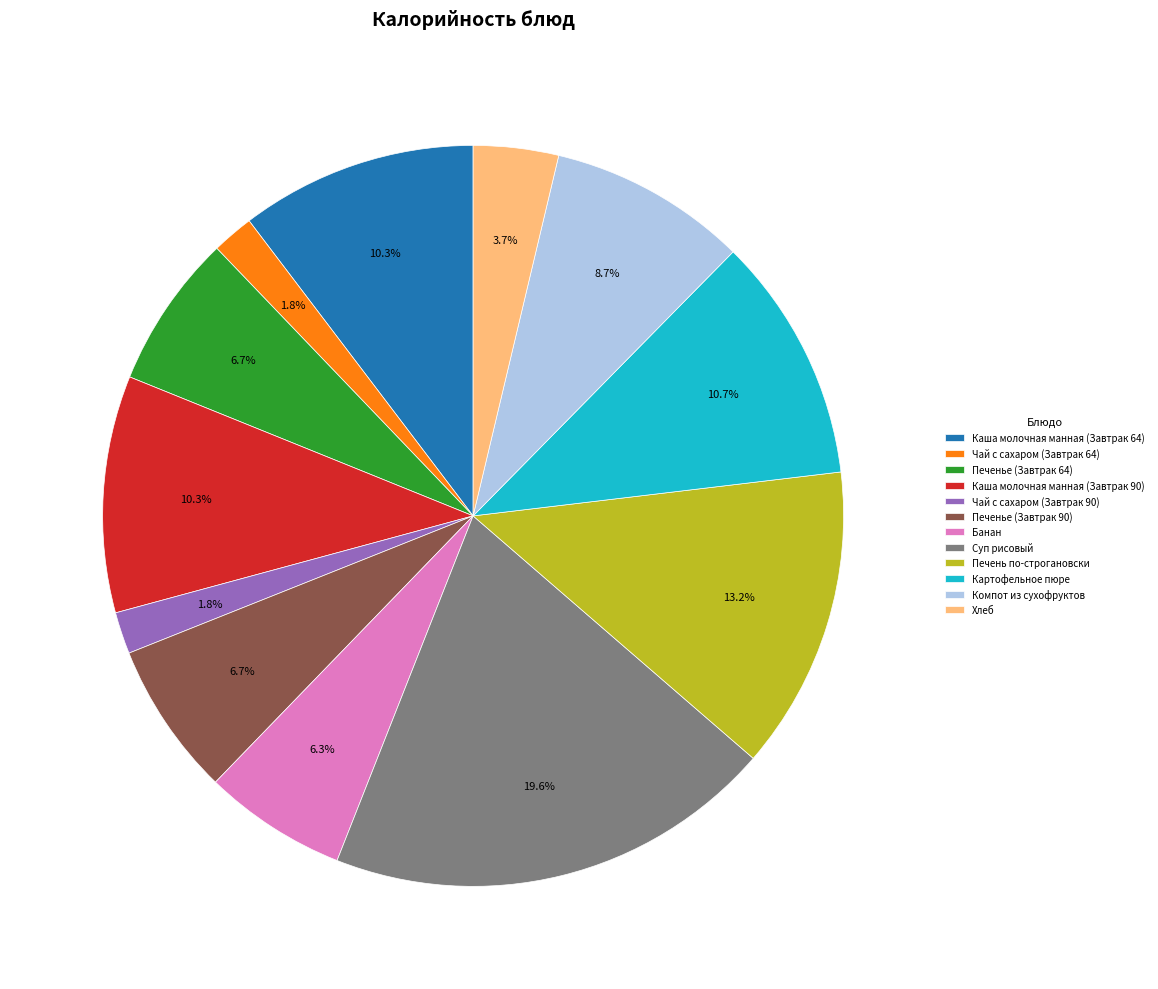

True or false: Печенье (Завтрак 90) accounts for 1% of the total.

False